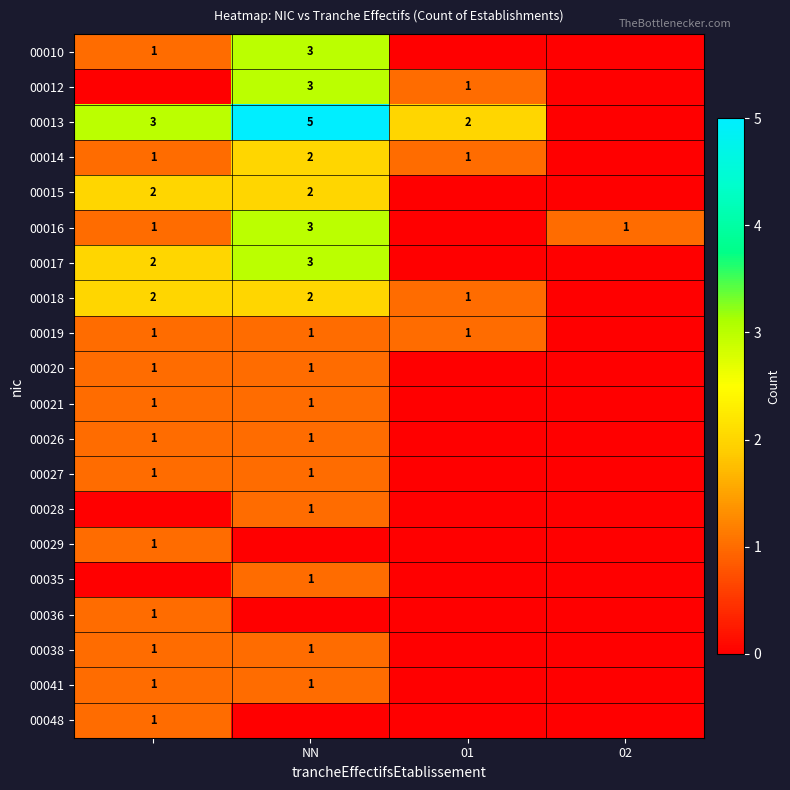

The value of 00019 at 01 is 1. True or false?

True